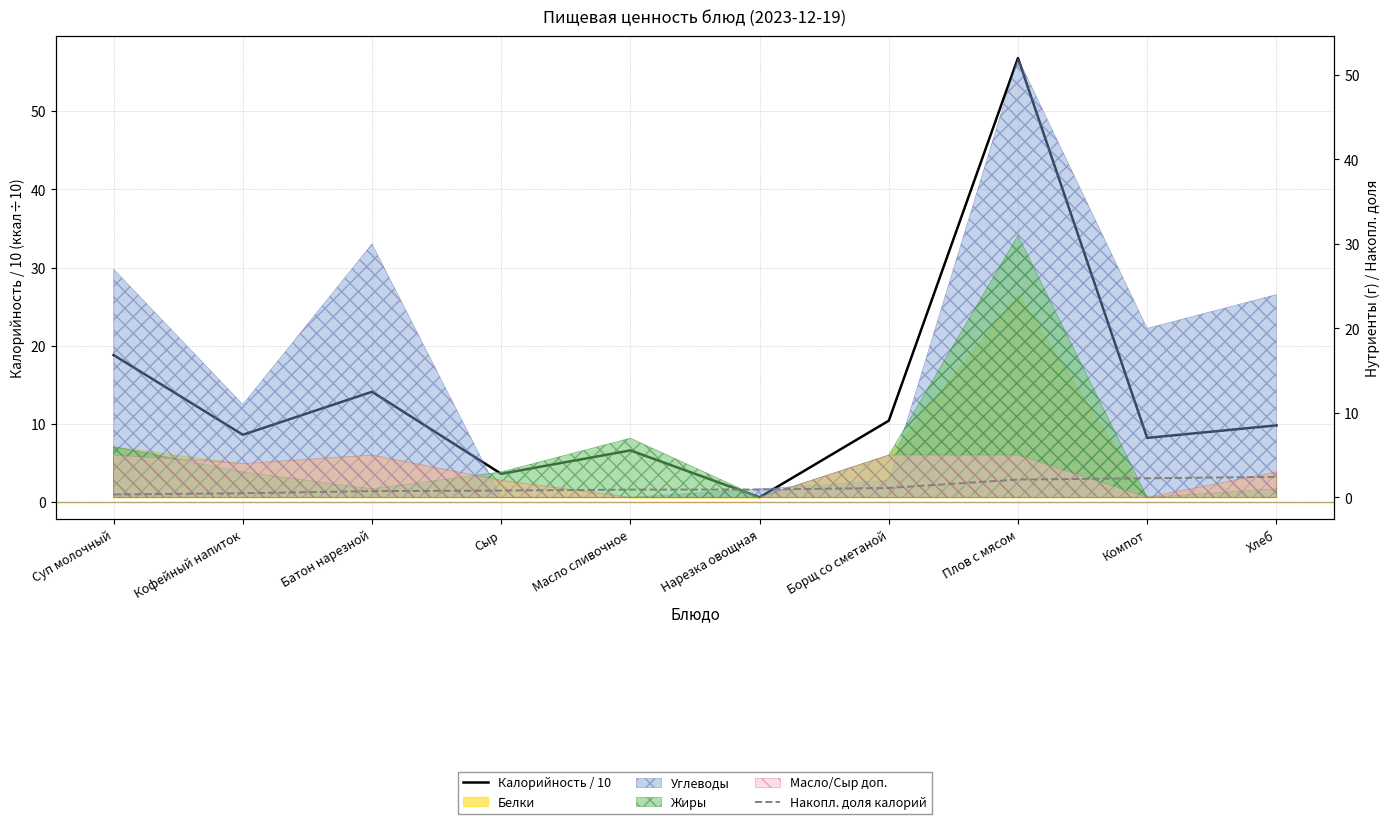

Reading left to right, extract all data points from this chart.

Калорийность / 10: Суп молочный=18.8	Кофейный напиток=8.6	Батон нарезной=14.1	Сыр=3.6	Масло сливочное=6.6	Нарезка овощная=0.6	Борщ со сметаной=10.4	Плов с мясом=56.8	Компот=8.2	Хлеб=9.8
Накопл. доля калорий: Суп молочный=0.3	Кофейный напиток=0.5	Батон нарезной=0.7	Сыр=0.8	Масло сливочное=0.9	Нарезка овощная=0.9	Борщ со сметаной=1.1	Плов с мясом=2.1	Компот=2.2	Хлеб=2.4